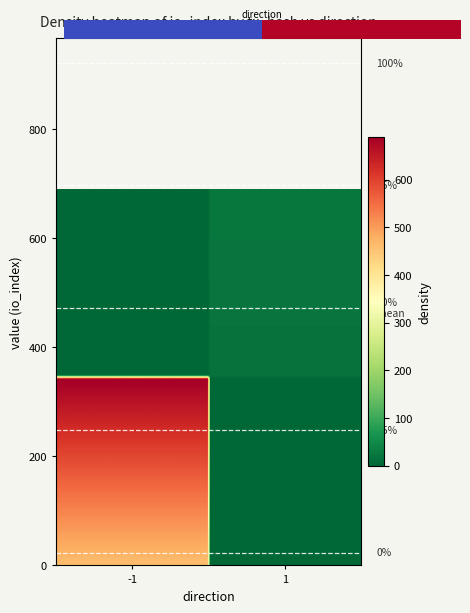

Between io_index and direction, which is larger?

io_index